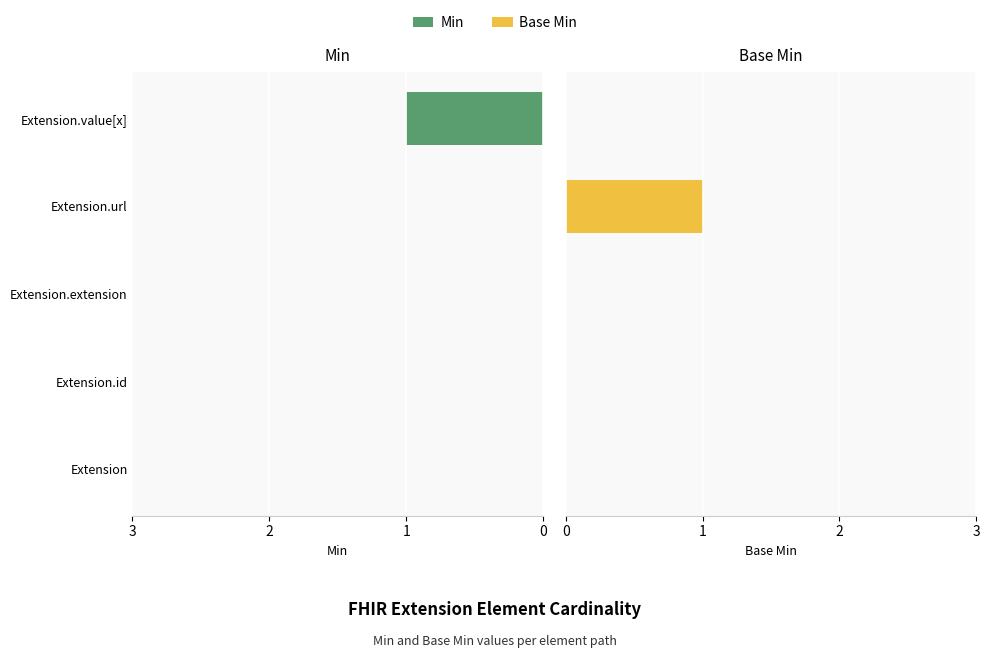

True or false: Base Min has a value of 0 at Extension.extension.

True